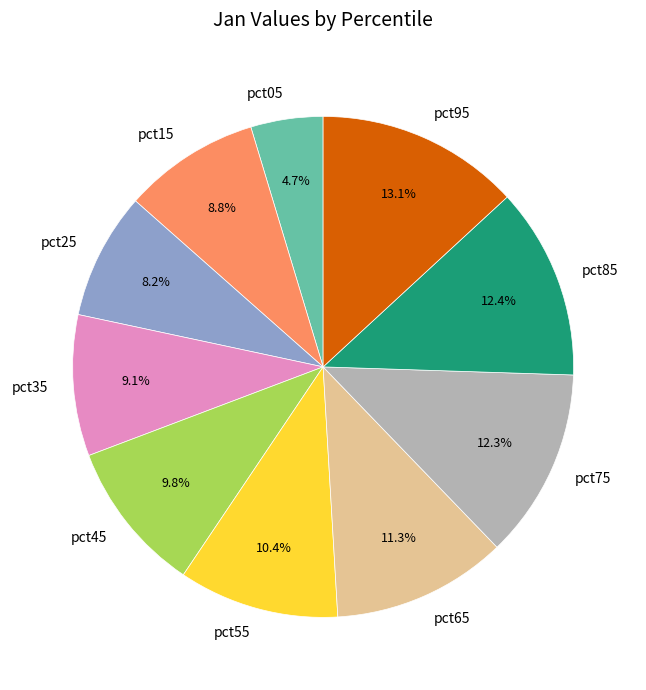

How many segments does this pie chart have?

10